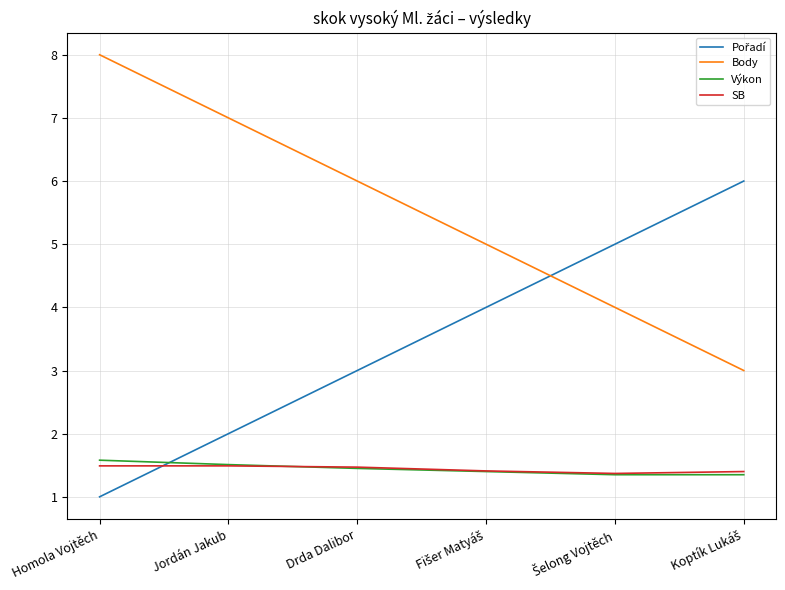

What position from the right is Jordán Jakub?

5